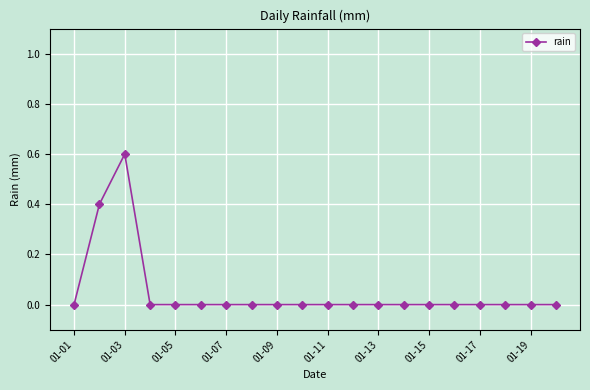

What is the average value?

0.1